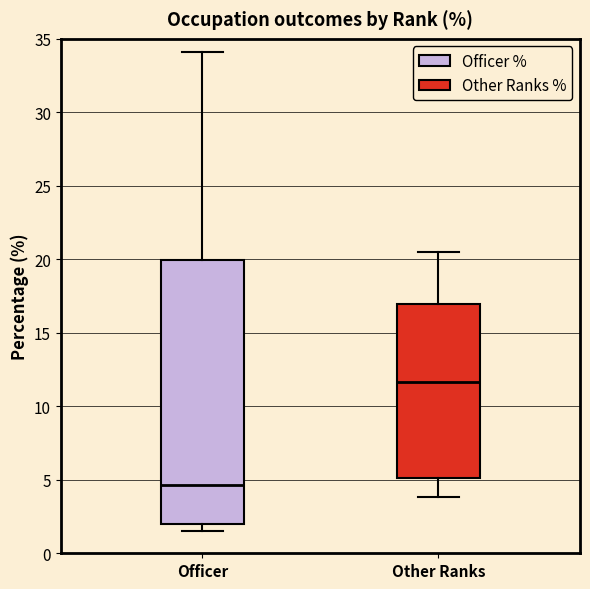

Where is the upper edge of the box for Officer on the y-axis? The values are not printed on the chart, so give them approximately, as read against the axis.

20.0